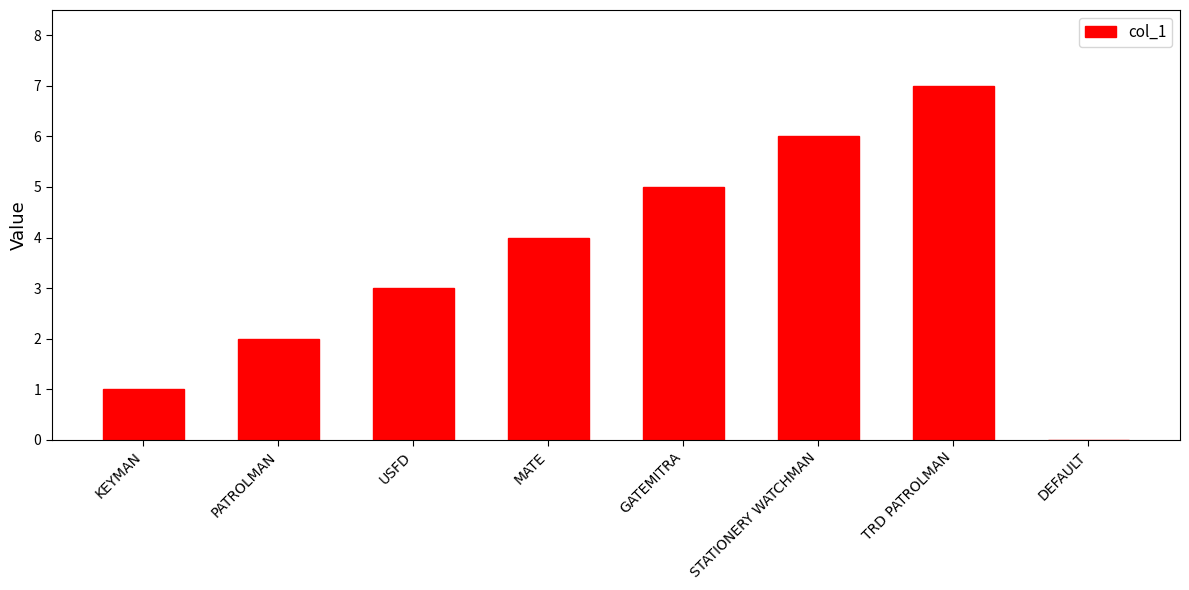

Read the value at TRD PATROLMAN.

7